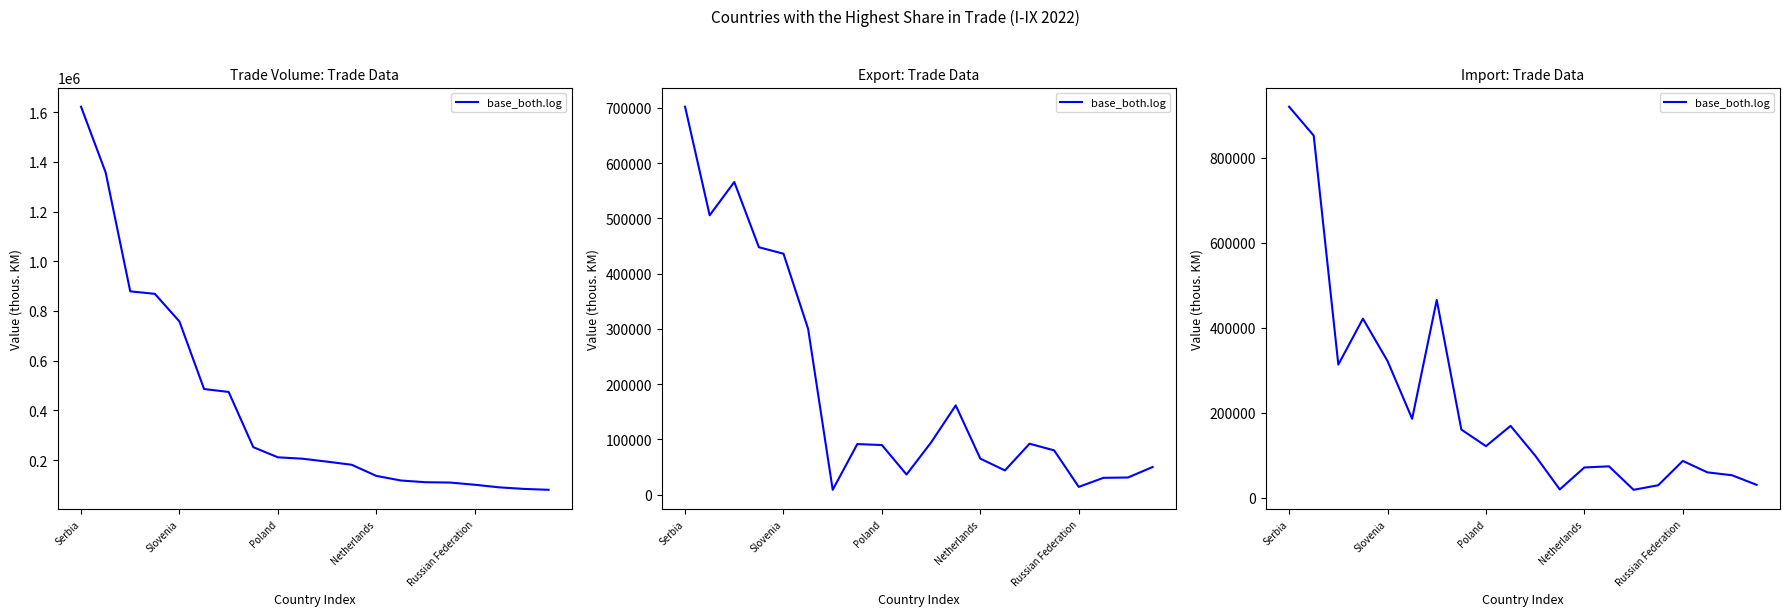

At which category does the chart reach its peak across all series?

Serbia